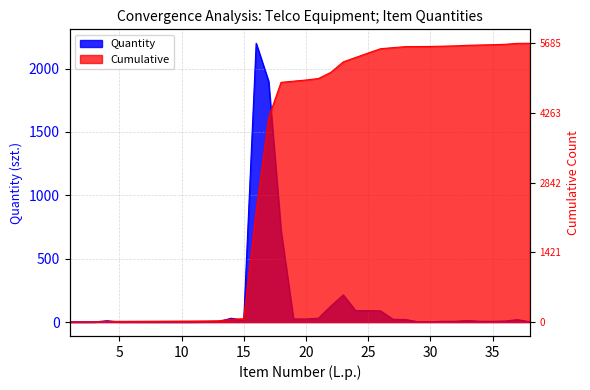

Reading left to right, list all the values displayed in this chart.

Quantity: 1=1.0	2=1.0	3=1.0	4=10.0	5=1.0	6=1.0	7=1.0	8=1.0	9=1.0	10=1.0	11=1.0	12=2.0	13=4.0	14=30.0	15=12.0	16=2200.0	17=1900.0	18=720.0	19=24.0	20=24.0	21=30.0	22=126.0	23=214.0	24=90.0	25=90.0	26=88.0	27=22.0	28=20.0	29=2.0	30=2.0	31=6.0	32=6.0	33=12.0	34=6.0	35=6.0	36=8.0	37=19.0	38=2.0
Cumulative: 1=0.4	2=0.8	3=1.2	4=5.0	5=5.4	6=5.8	7=6.2	8=6.6	9=7.0	10=7.4	11=7.7	12=8.5	13=10.1	14=21.7	15=26.3	16=877.7	17=1612.9	18=1891.6	19=1900.9	20=1910.1	21=1921.8	22=1970.5	23=2053.3	24=2088.2	25=2123.0	26=2157.0	27=2165.6	28=2173.3	29=2174.1	30=2174.8	31=2177.2	32=2179.5	33=2184.1	34=2186.5	35=2188.8	36=2191.9	37=2199.2	38=2200.0